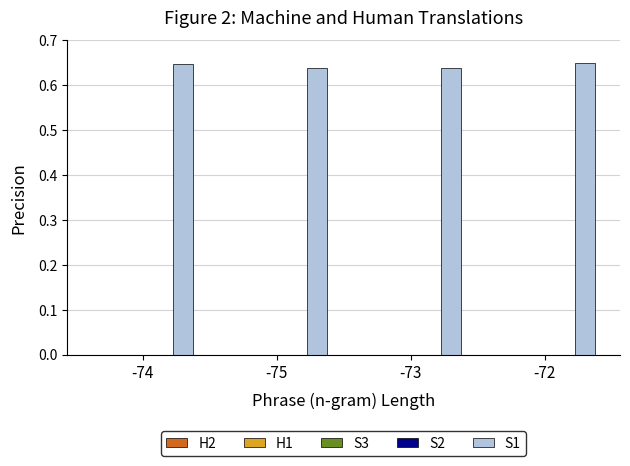

What is the sum of all S1 values?

2.6